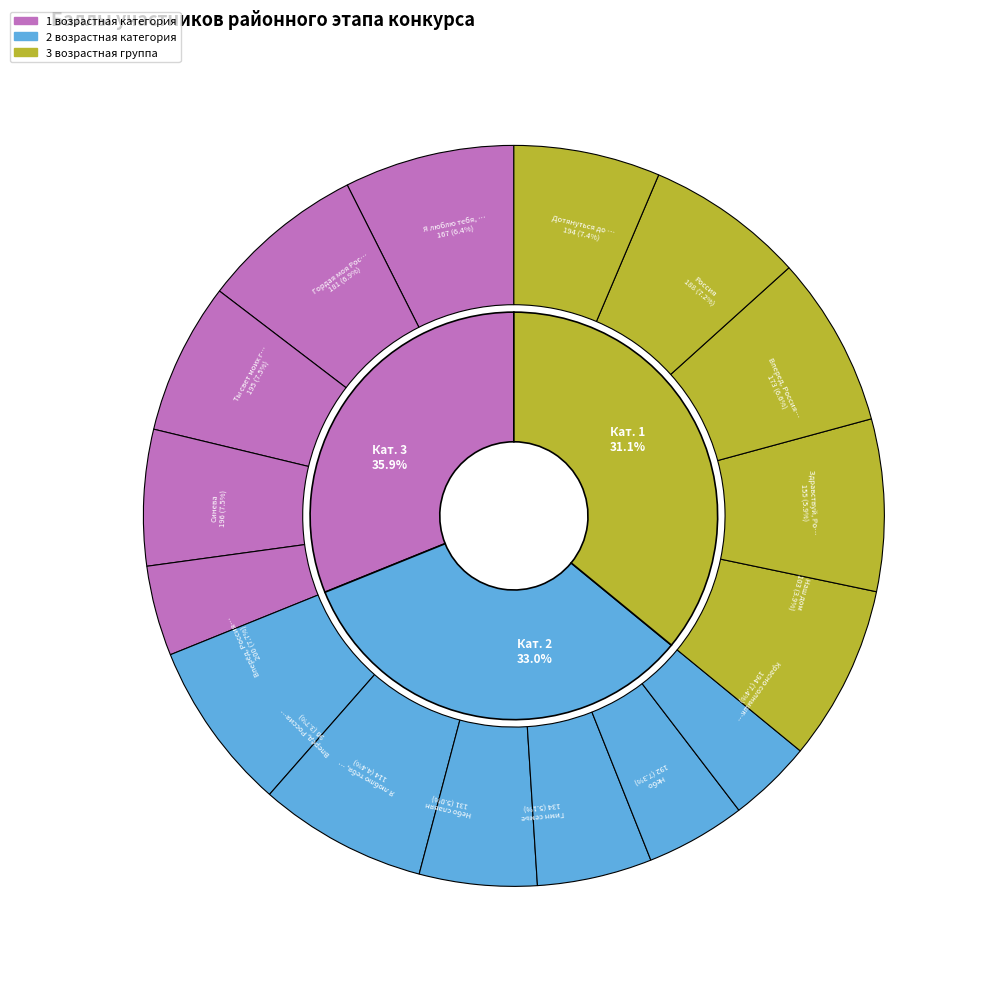

Does any single category account for the majority?

No